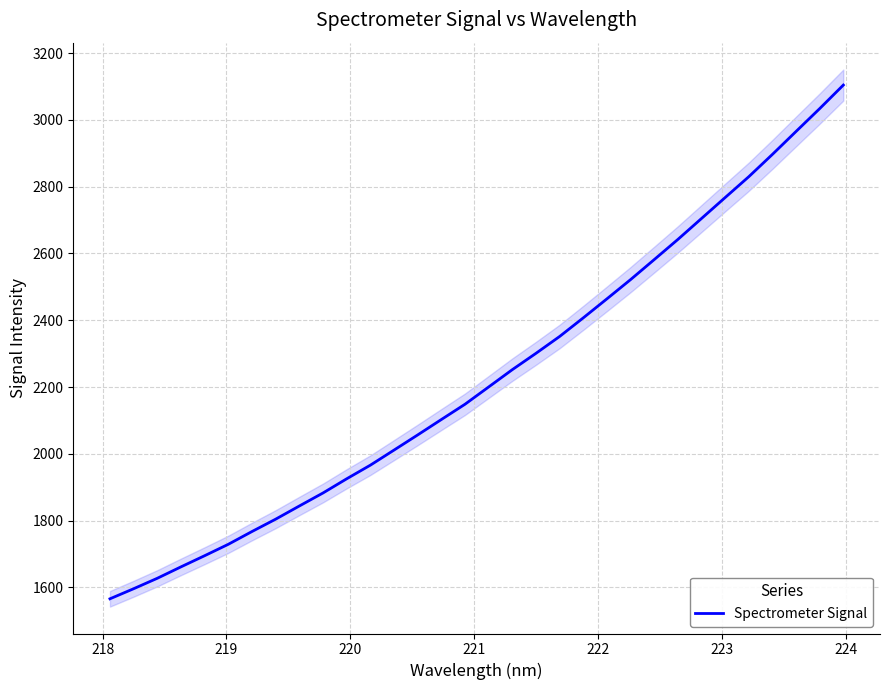

What is the minimum value for Spectrometer Signal?

1565.6